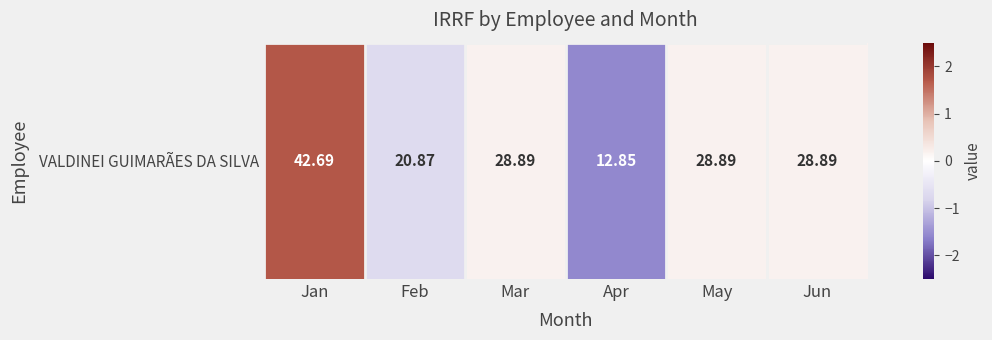

Is it true that the value at Jun is 0.3?

False